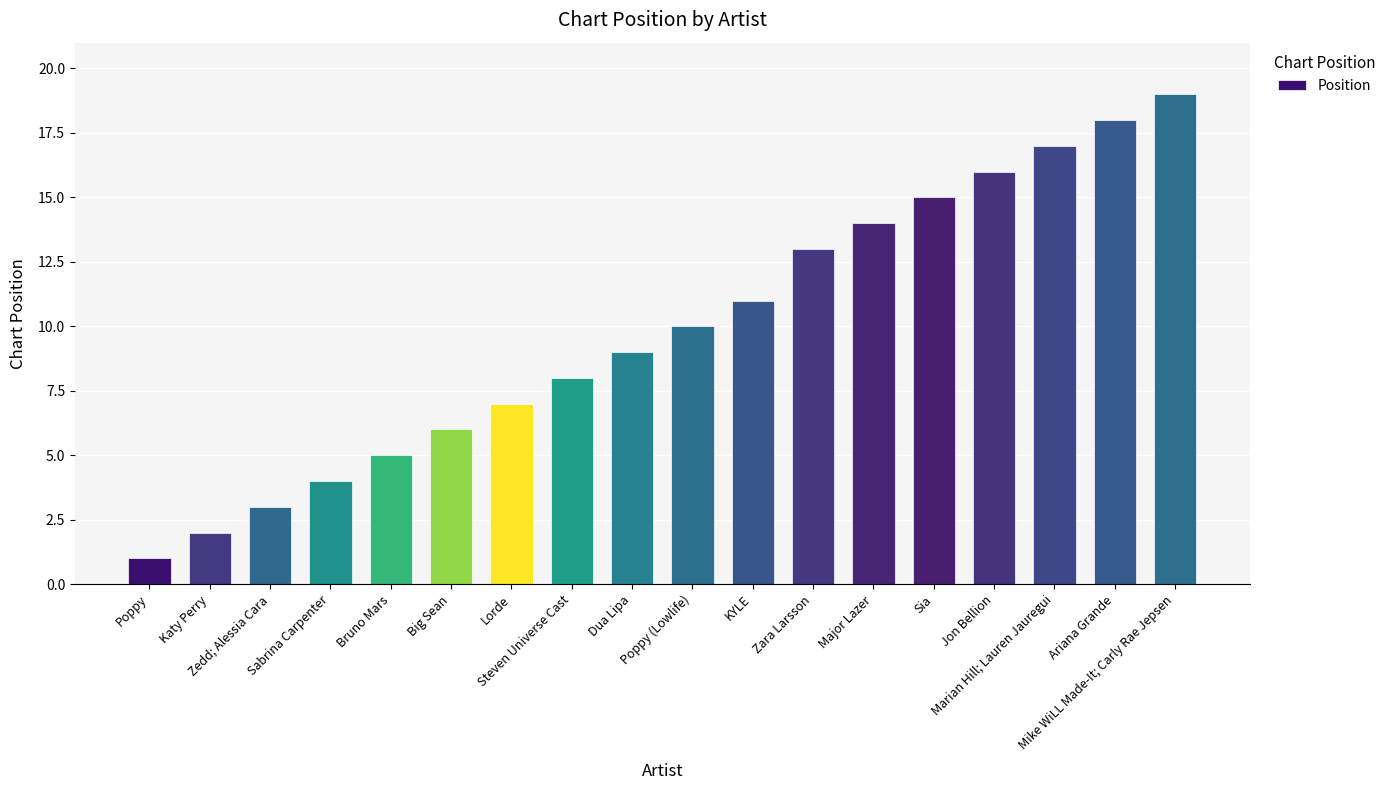

What position from the left is KYLE?

11